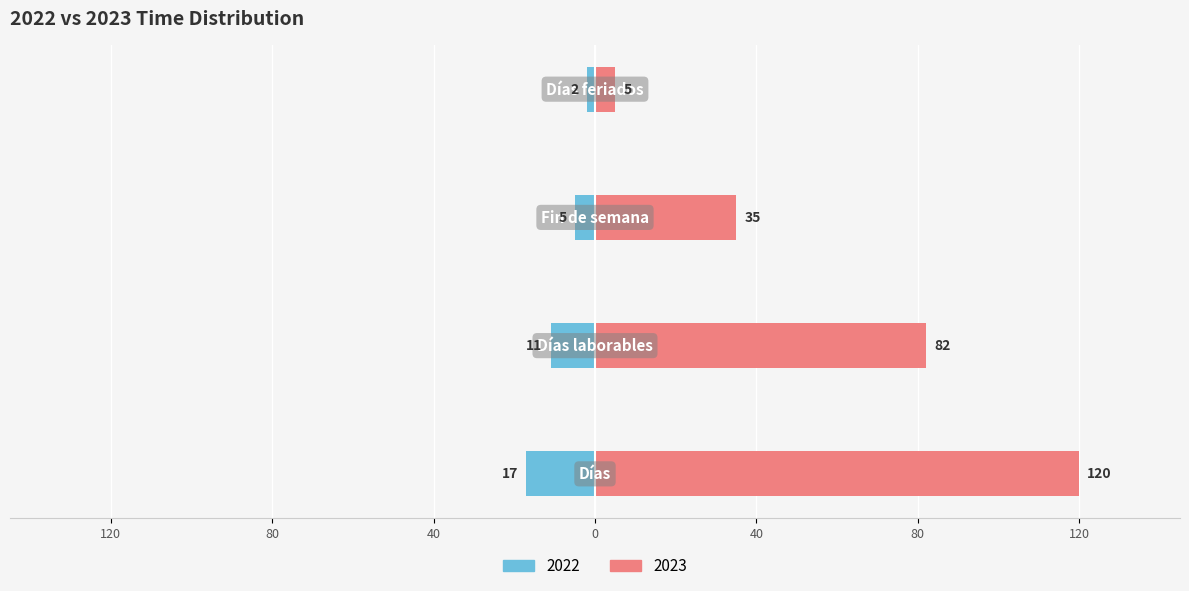

Rank the series at Fin de semana from lowest to highest value.

2022, 2023